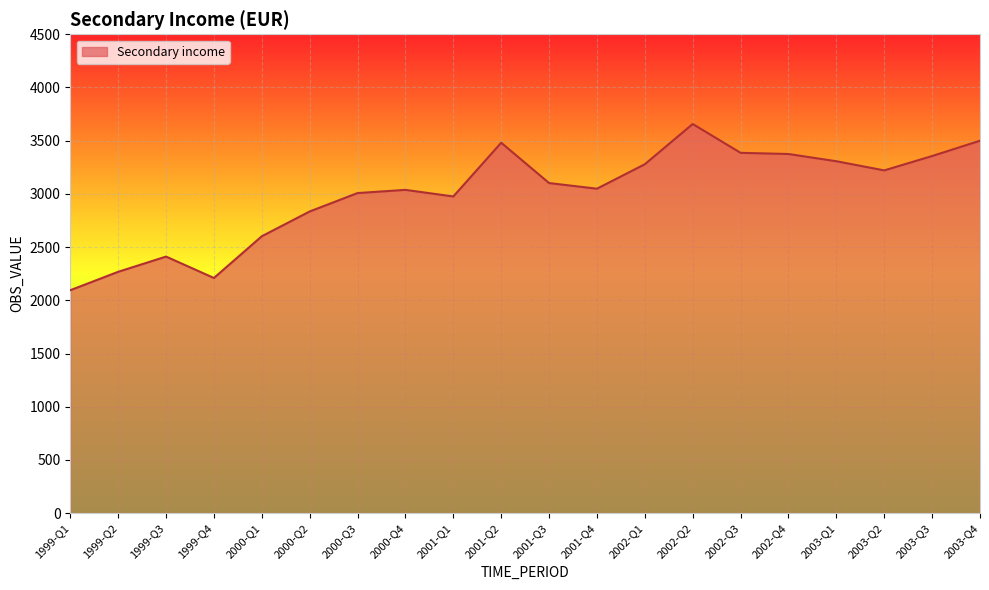

How many lines are shown in the chart?

1